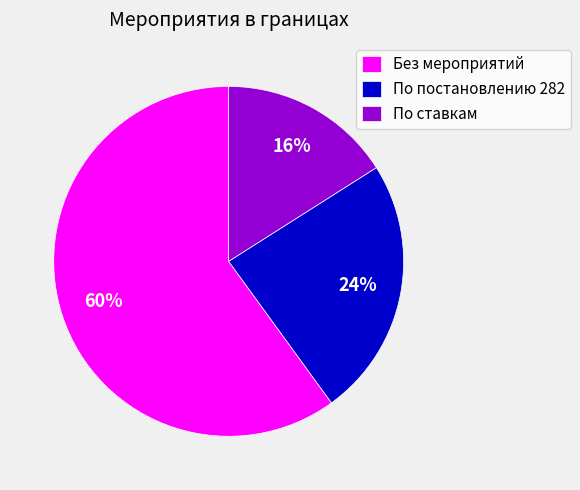

Combined, do По постановлению 282 and По ставкам account for over 50%?

No